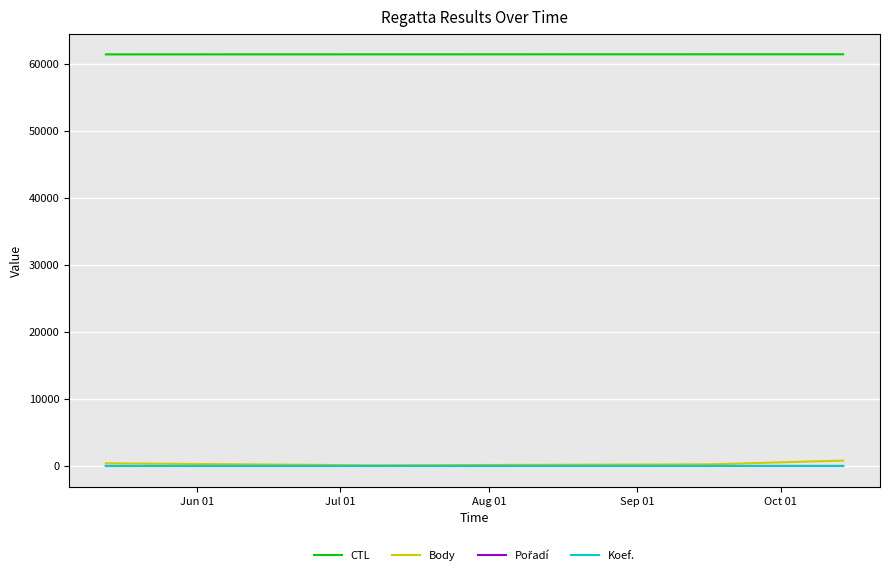

What is the lowest value of the CTL series?

61403